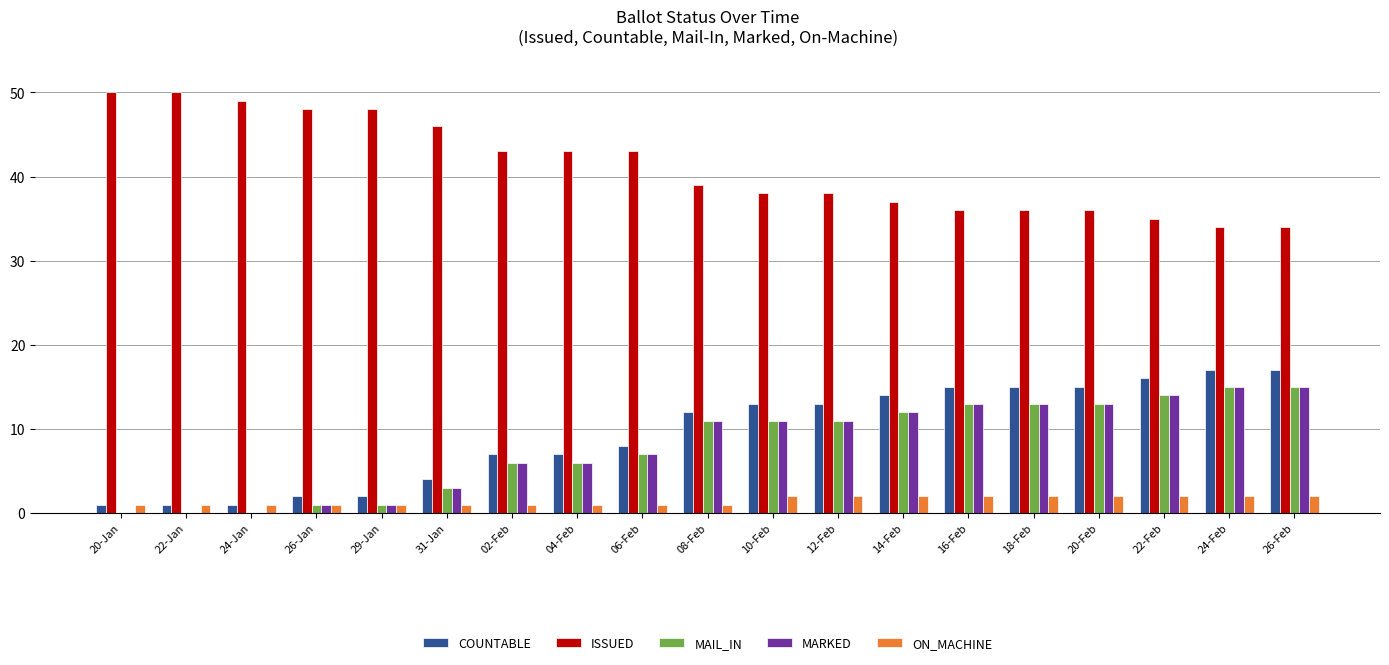

Reading left to right, list all the values displayed in this chart.

COUNTABLE: 20-Jan=1	22-Jan=1	24-Jan=1	26-Jan=2	29-Jan=2	31-Jan=4	02-Feb=7	04-Feb=7	06-Feb=8	08-Feb=12	10-Feb=13	12-Feb=13	14-Feb=14	16-Feb=15	18-Feb=15	20-Feb=15	22-Feb=16	24-Feb=17	26-Feb=17
ISSUED: 20-Jan=50	22-Jan=50	24-Jan=49	26-Jan=48	29-Jan=48	31-Jan=46	02-Feb=43	04-Feb=43	06-Feb=43	08-Feb=39	10-Feb=38	12-Feb=38	14-Feb=37	16-Feb=36	18-Feb=36	20-Feb=36	22-Feb=35	24-Feb=34	26-Feb=34
MAIL_IN: 20-Jan=0	22-Jan=0	24-Jan=0	26-Jan=1	29-Jan=1	31-Jan=3	02-Feb=6	04-Feb=6	06-Feb=7	08-Feb=11	10-Feb=11	12-Feb=11	14-Feb=12	16-Feb=13	18-Feb=13	20-Feb=13	22-Feb=14	24-Feb=15	26-Feb=15
MARKED: 20-Jan=0	22-Jan=0	24-Jan=0	26-Jan=1	29-Jan=1	31-Jan=3	02-Feb=6	04-Feb=6	06-Feb=7	08-Feb=11	10-Feb=11	12-Feb=11	14-Feb=12	16-Feb=13	18-Feb=13	20-Feb=13	22-Feb=14	24-Feb=15	26-Feb=15
ON_MACHINE: 20-Jan=1	22-Jan=1	24-Jan=1	26-Jan=1	29-Jan=1	31-Jan=1	02-Feb=1	04-Feb=1	06-Feb=1	08-Feb=1	10-Feb=2	12-Feb=2	14-Feb=2	16-Feb=2	18-Feb=2	20-Feb=2	22-Feb=2	24-Feb=2	26-Feb=2